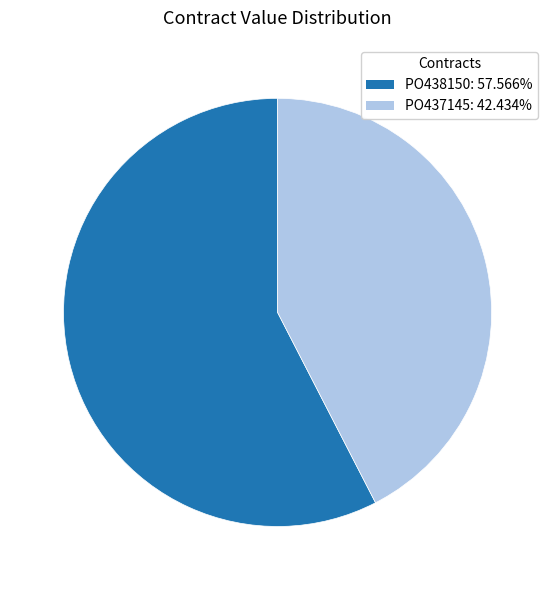

How many slices are in this pie chart?

2